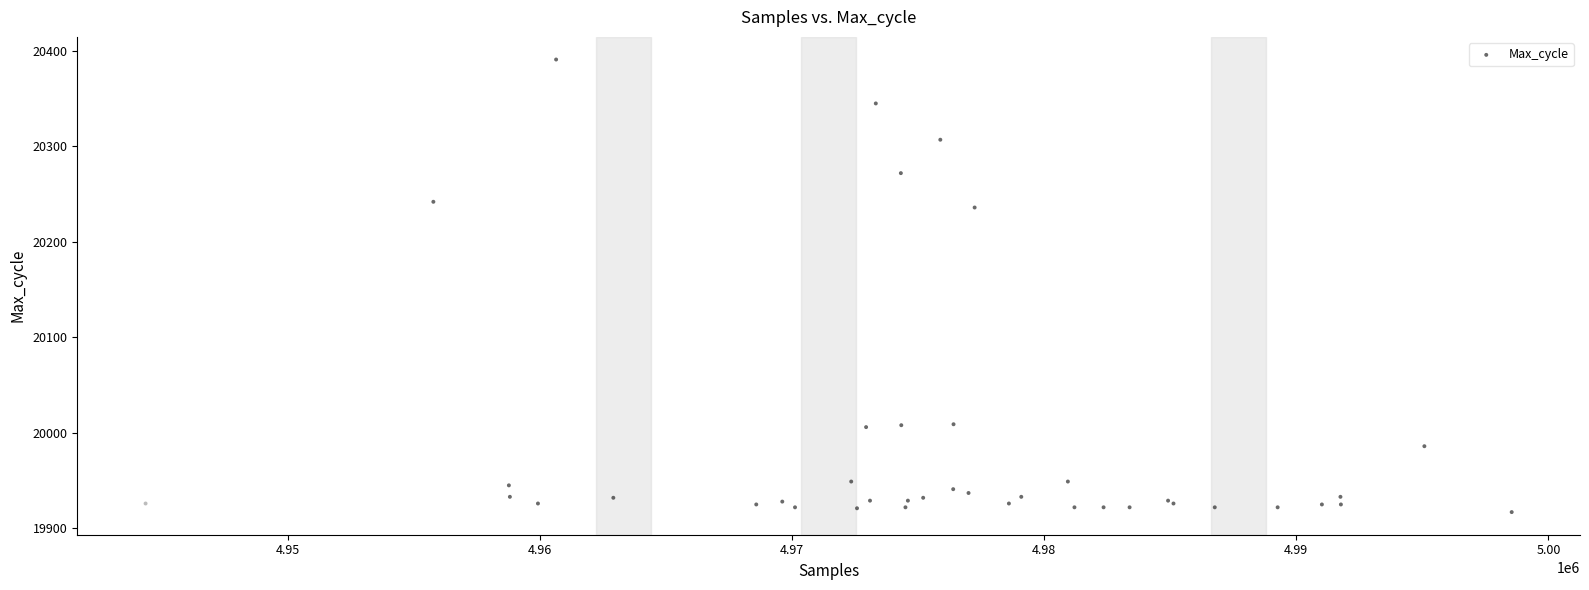

What Y value in the scatter plot is closest to 20154?

20236